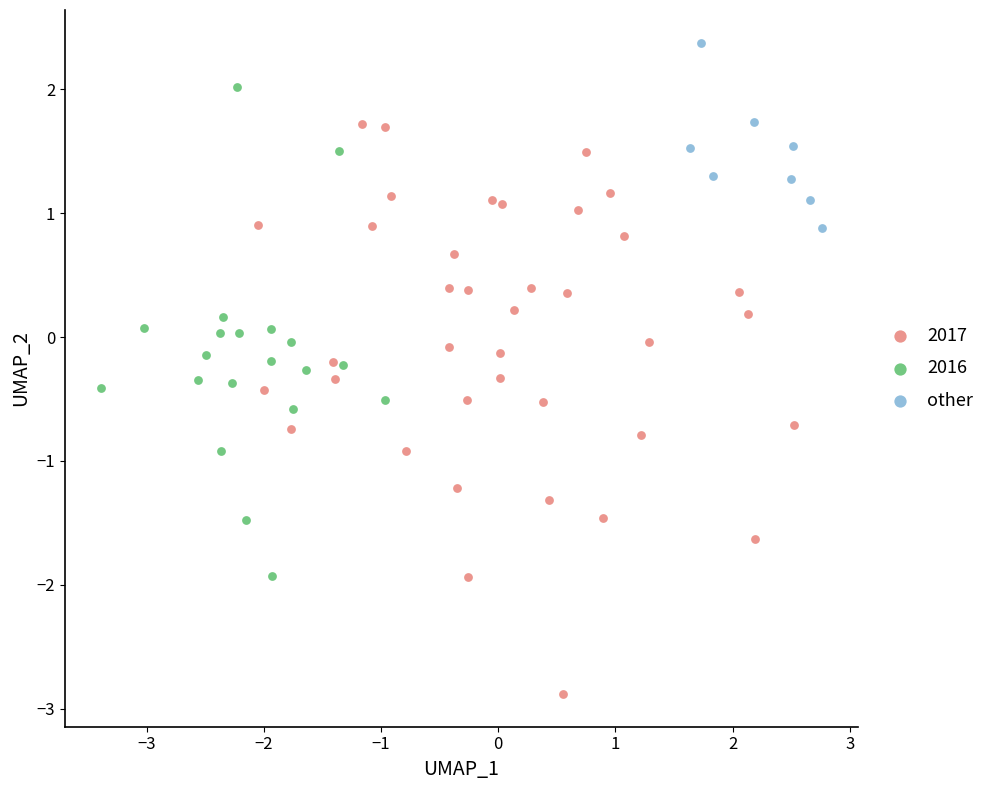

Which series reaches the minimum Y coordinate?

2017